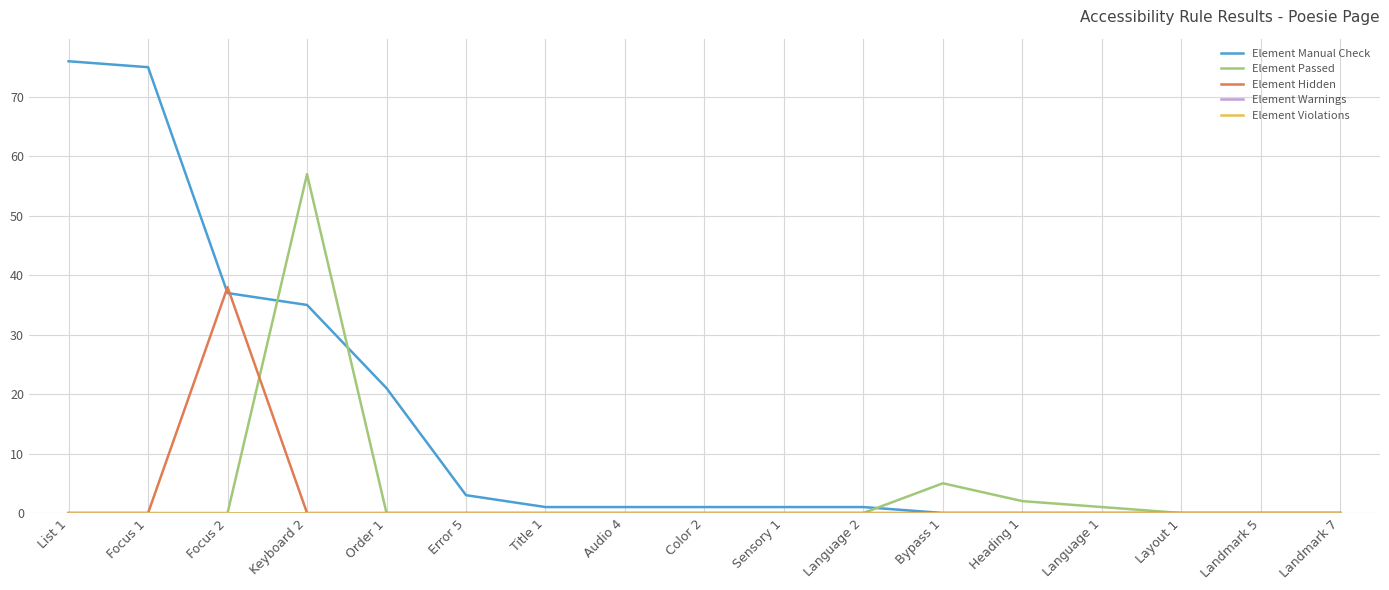

True or false: Element Warnings has more than 2 points higher than both neighbors.

False